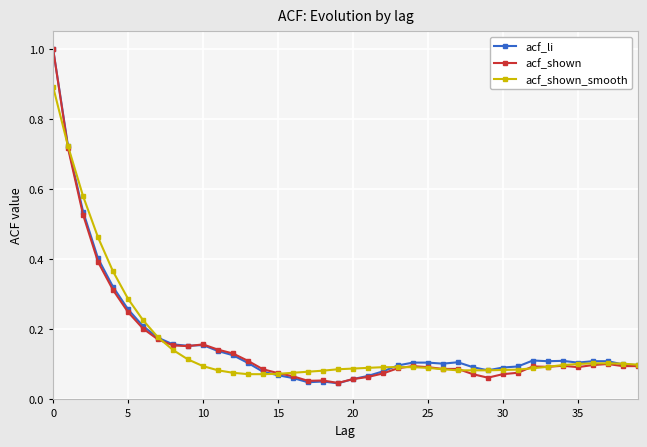

How many lines are shown in the chart?

3